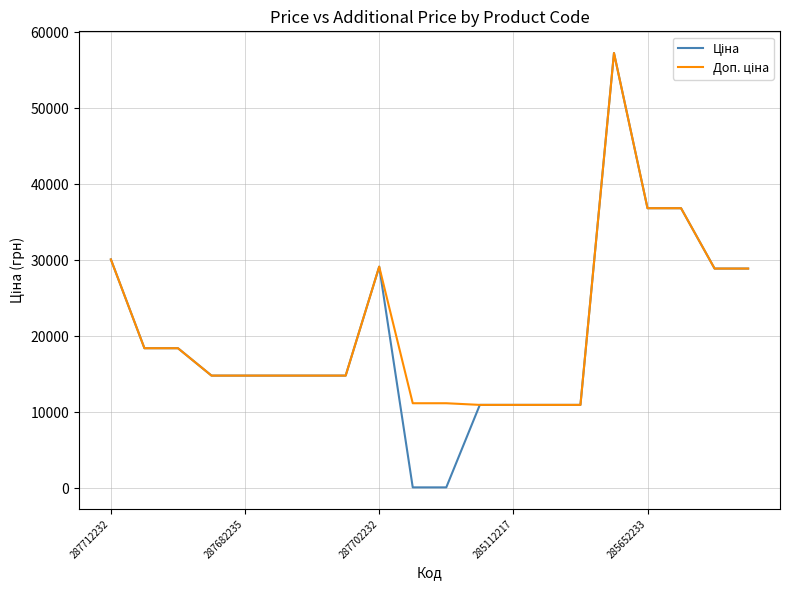

What is the greatest value displayed?

57258.0